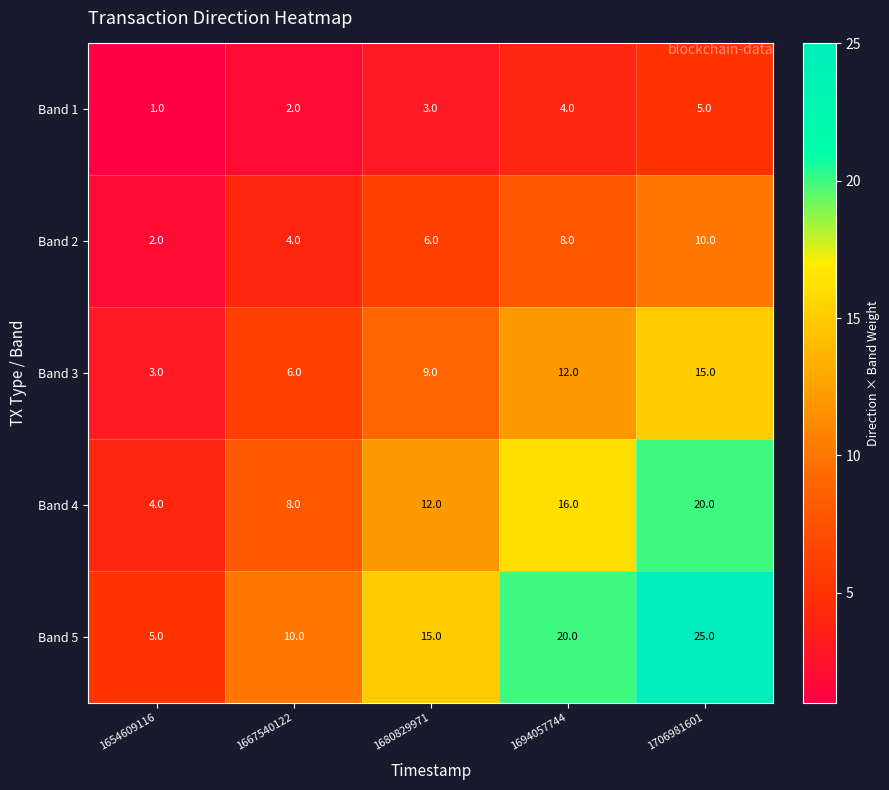

Which series changed the most between 1654609116 and 1694057744?

Band 5